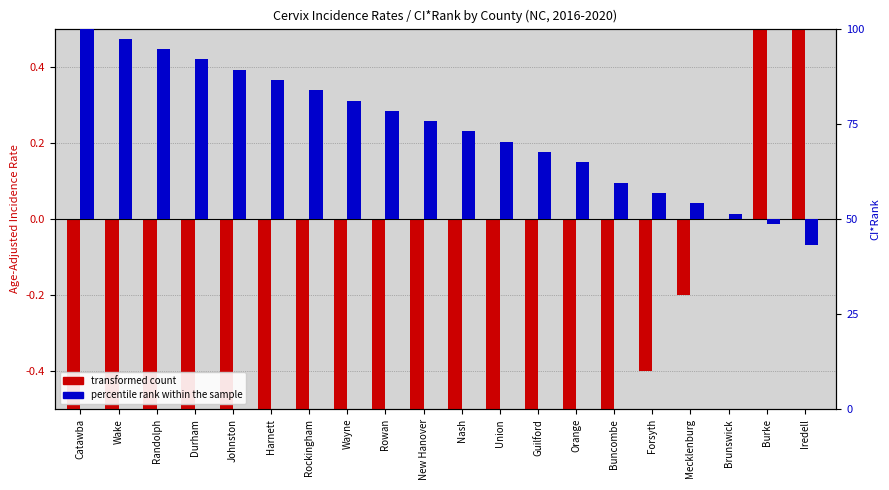

Does the chart contain any negative values?

Yes